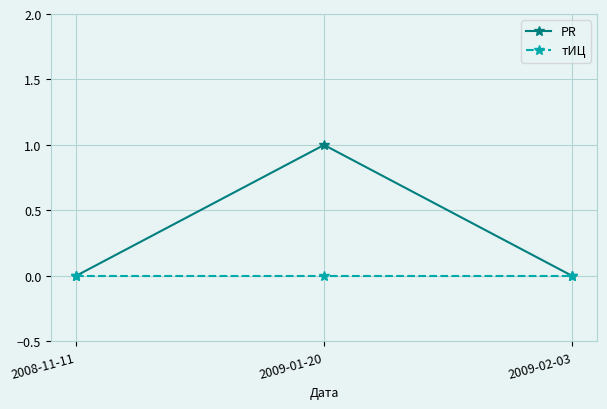

How many lines are shown in the chart?

2